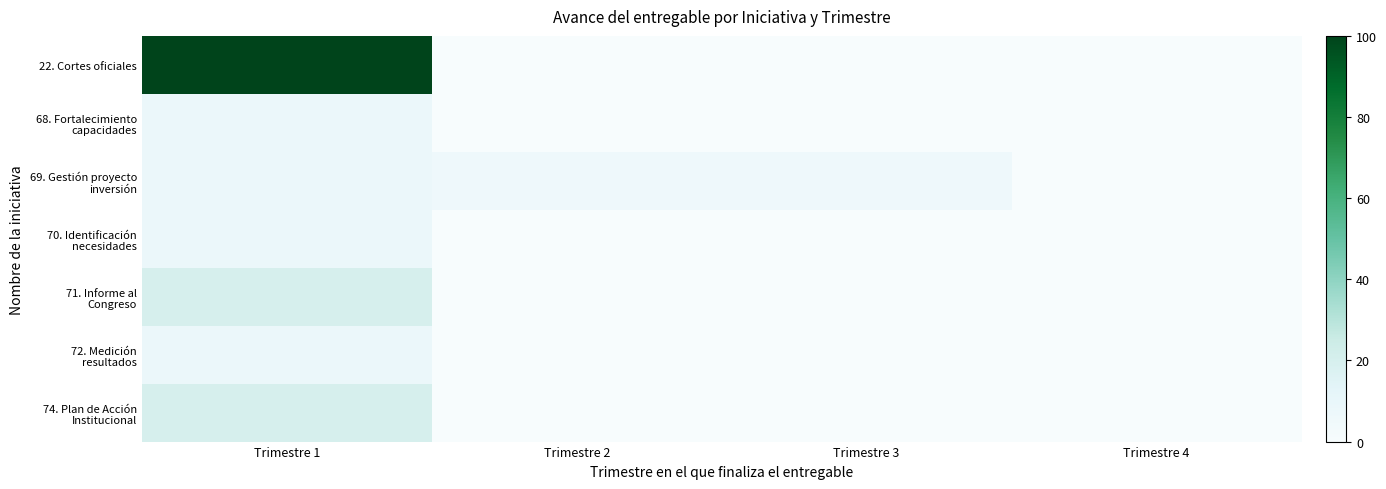

At which category does the chart reach its minimum across all series?

Trimestre 2